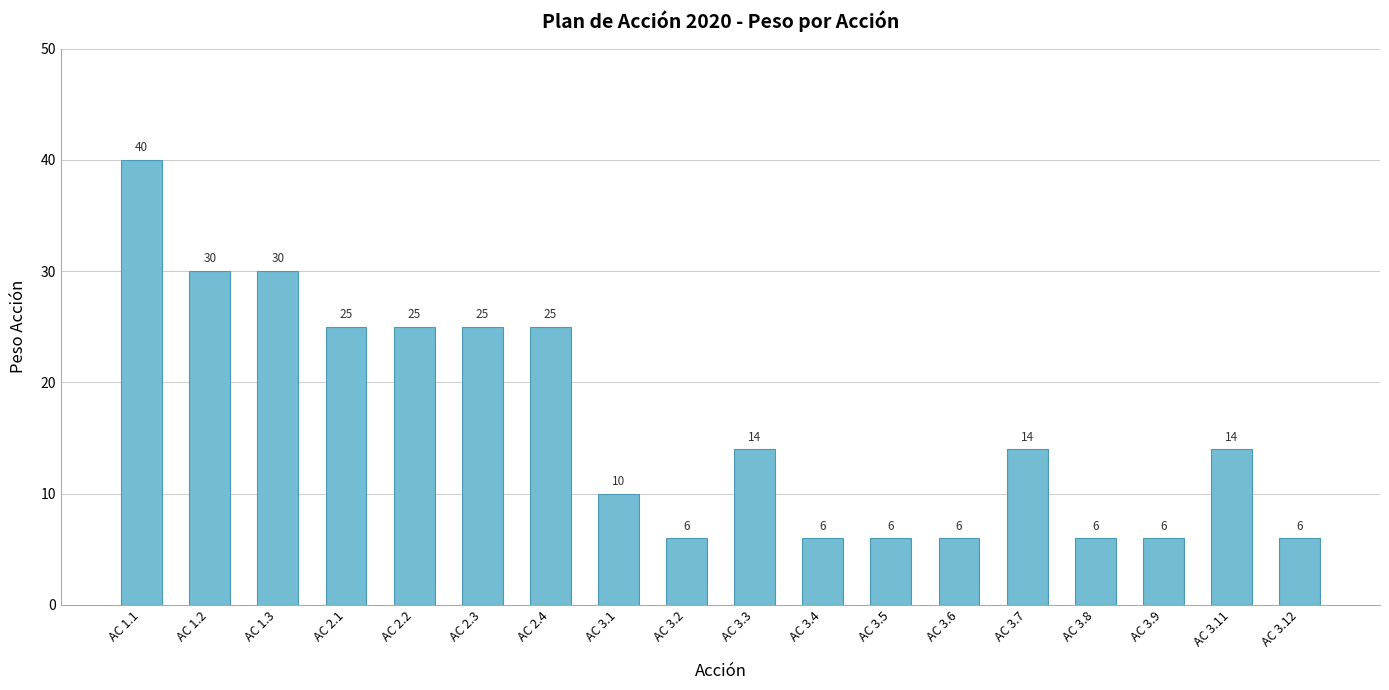

True or false: the data shows 14 at AC 3.7.

True